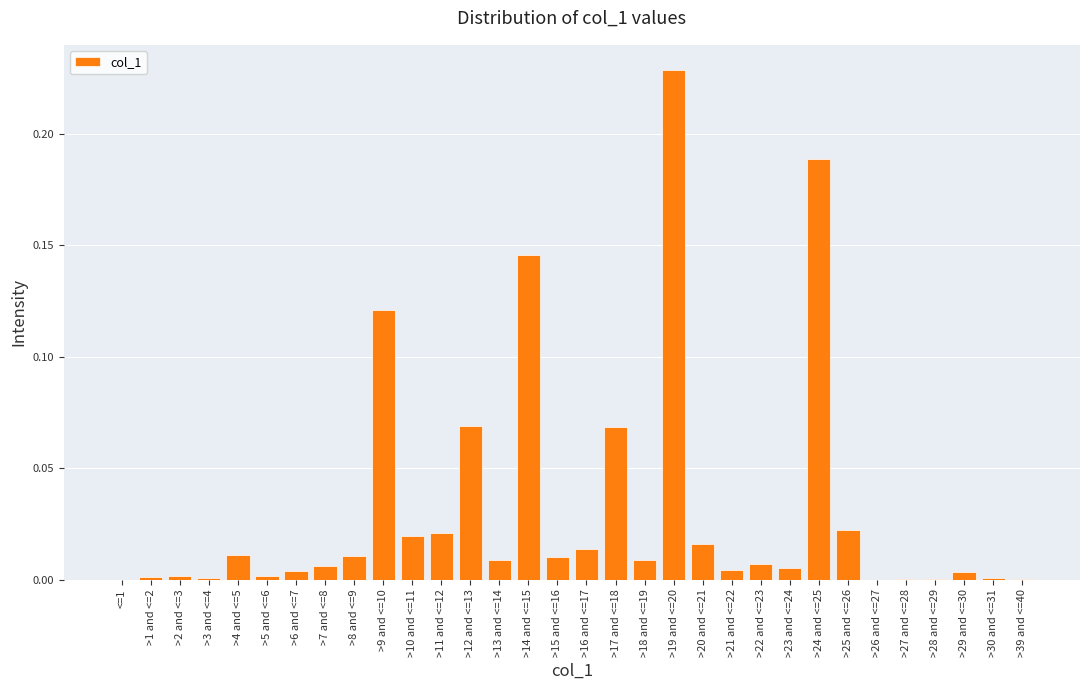

What is the sum of all values?

1.0